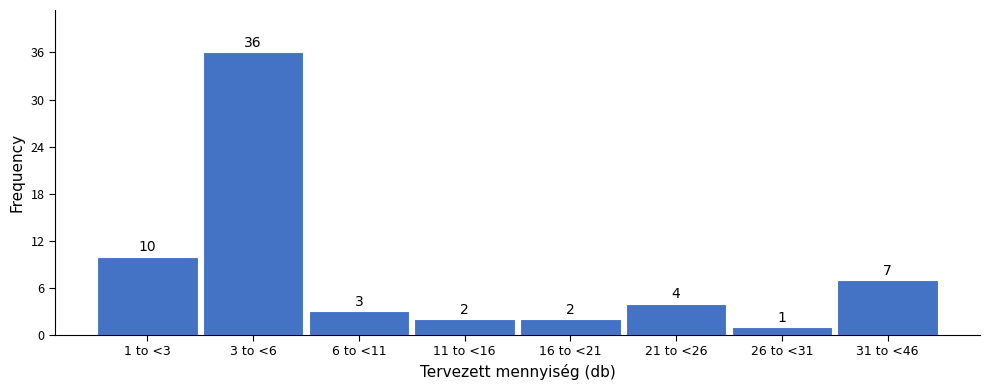

Reading left to right, list all the values displayed in this chart.

1 to <3=10	3 to <6=36	6 to <11=3	11 to <16=2	16 to <21=2	21 to <26=4	26 to <31=1	31 to <46=7